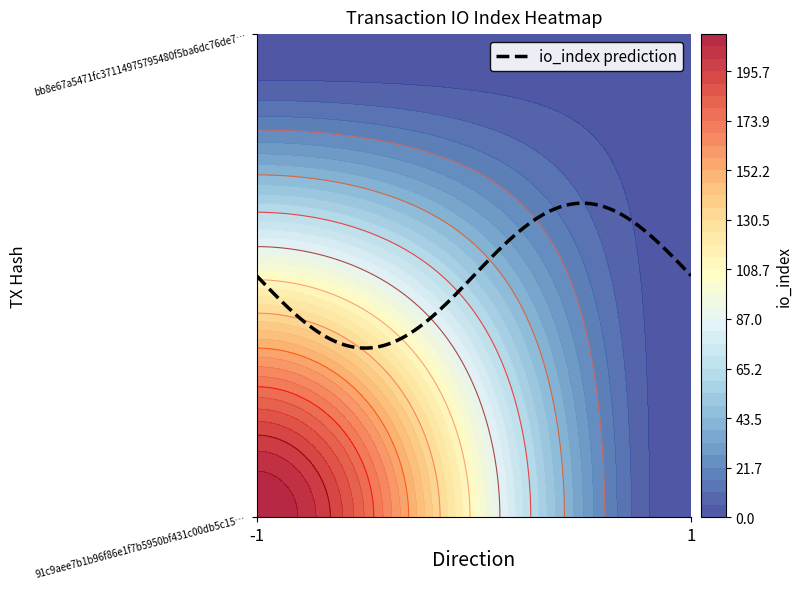

Is it true that bb8e67a5471fc37114975795480f5ba6dc76de7 equals 3 at io_index?

True